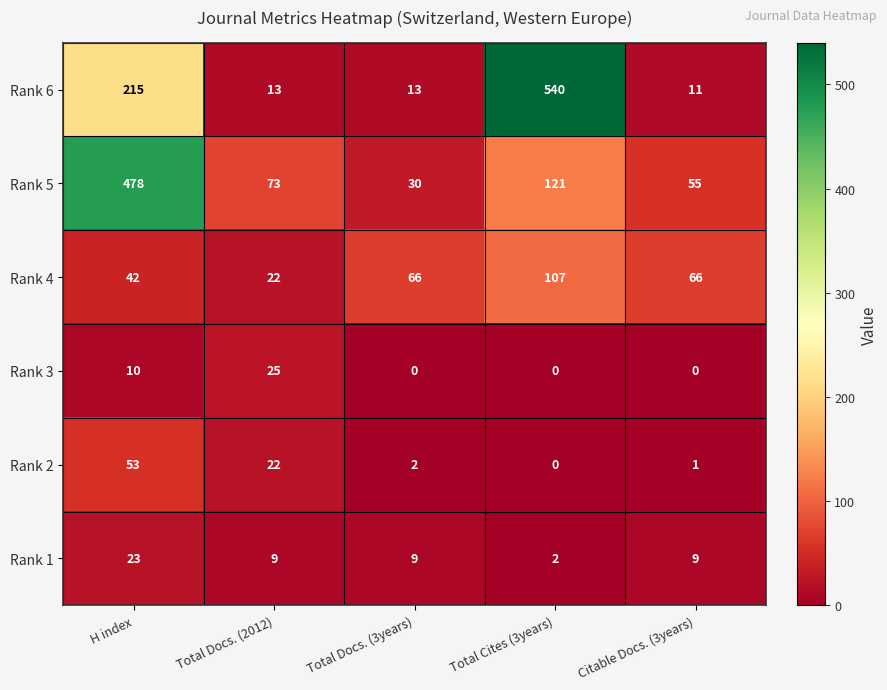

Reading left to right, what are all the values shown in this chart?

Rank 6: H index=215	Total Docs. (2012)=13	Total Docs. (3years)=13	Total Cites (3years)=540	Citable Docs. (3years)=11
Rank 5: H index=478	Total Docs. (2012)=73	Total Docs. (3years)=30	Total Cites (3years)=121	Citable Docs. (3years)=55
Rank 4: H index=42	Total Docs. (2012)=22	Total Docs. (3years)=66	Total Cites (3years)=107	Citable Docs. (3years)=66
Rank 3: H index=10	Total Docs. (2012)=25	Total Docs. (3years)=0	Total Cites (3years)=0	Citable Docs. (3years)=0
Rank 2: H index=53	Total Docs. (2012)=22	Total Docs. (3years)=2	Total Cites (3years)=0	Citable Docs. (3years)=1
Rank 1: H index=23	Total Docs. (2012)=9	Total Docs. (3years)=9	Total Cites (3years)=2	Citable Docs. (3years)=9